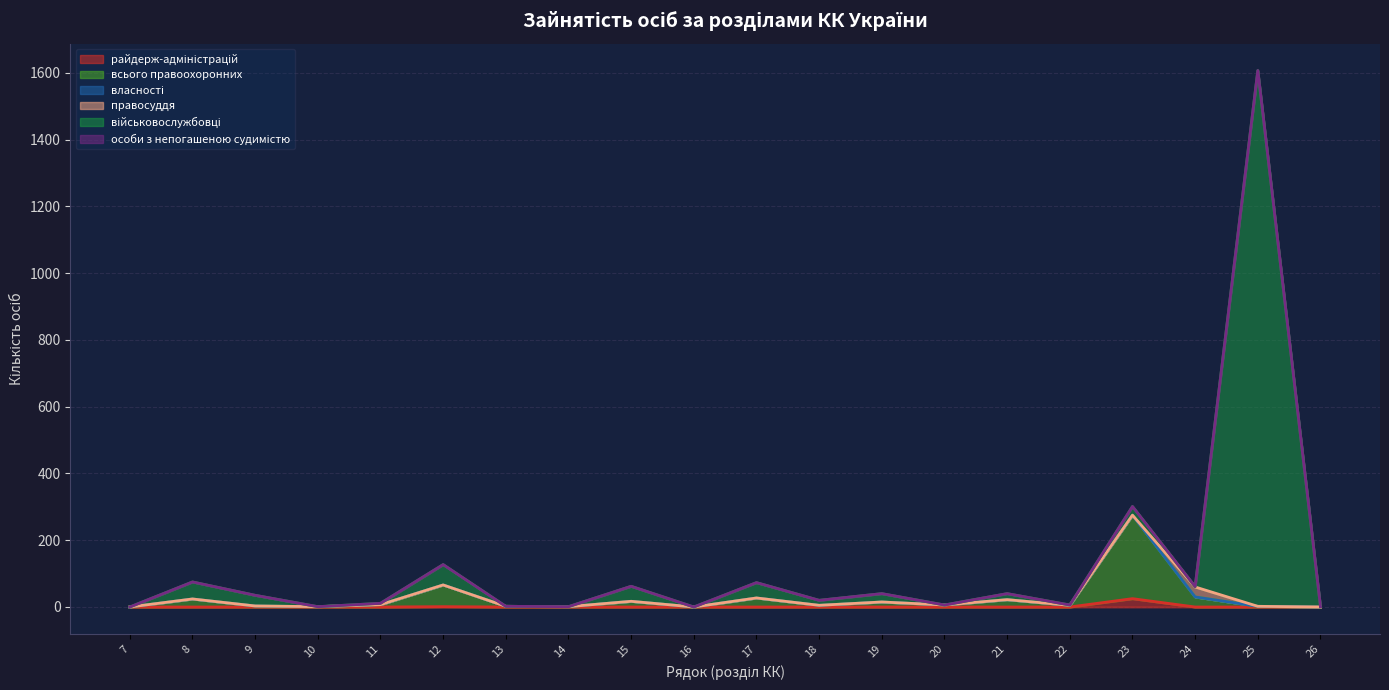

Is it true that всього правоохоронних equals 0 at 14?

False